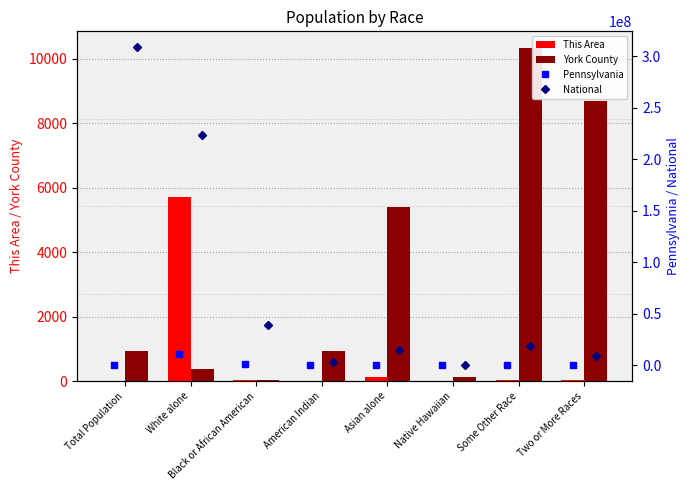

What is the difference between the maximum and minimum values in the Pennsylvania series?

10402635